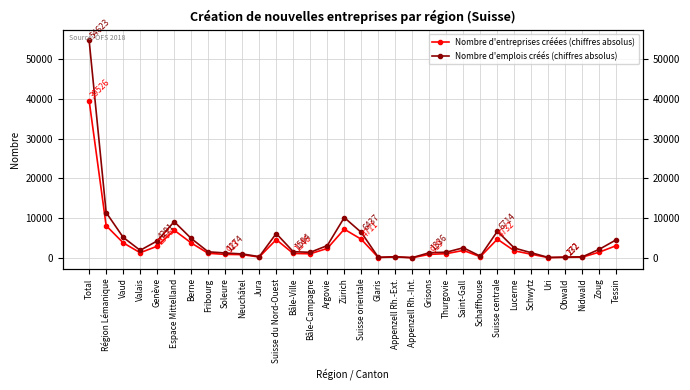

What is the difference between the highest and lowest values at Saint-Gall?

662